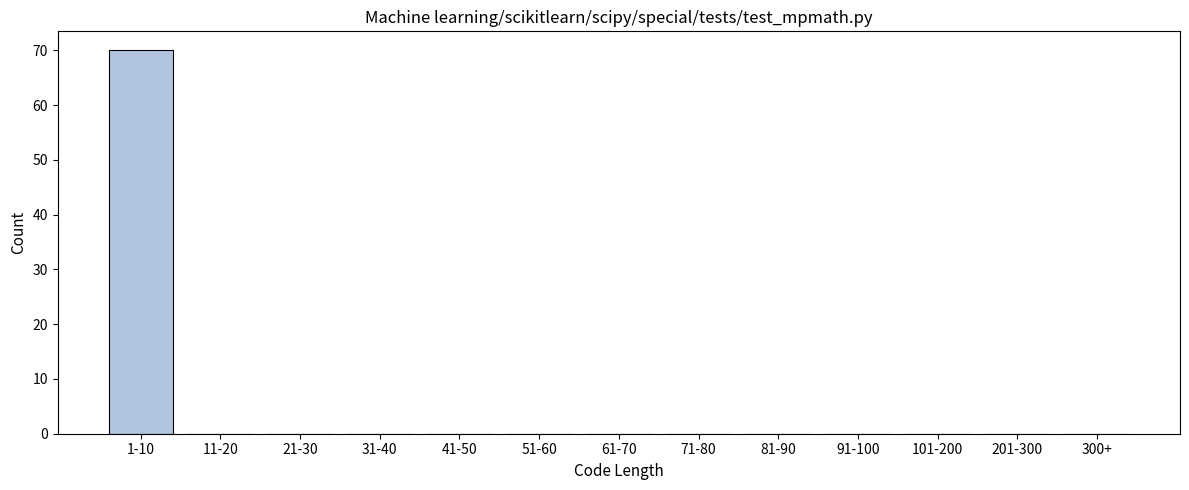

Reading right to left, list all the values displayed in this chart.

300+=0	201-300=0	101-200=0	91-100=0	81-90=0	71-80=0	61-70=0	51-60=0	41-50=0	31-40=0	21-30=0	11-20=0	1-10=70